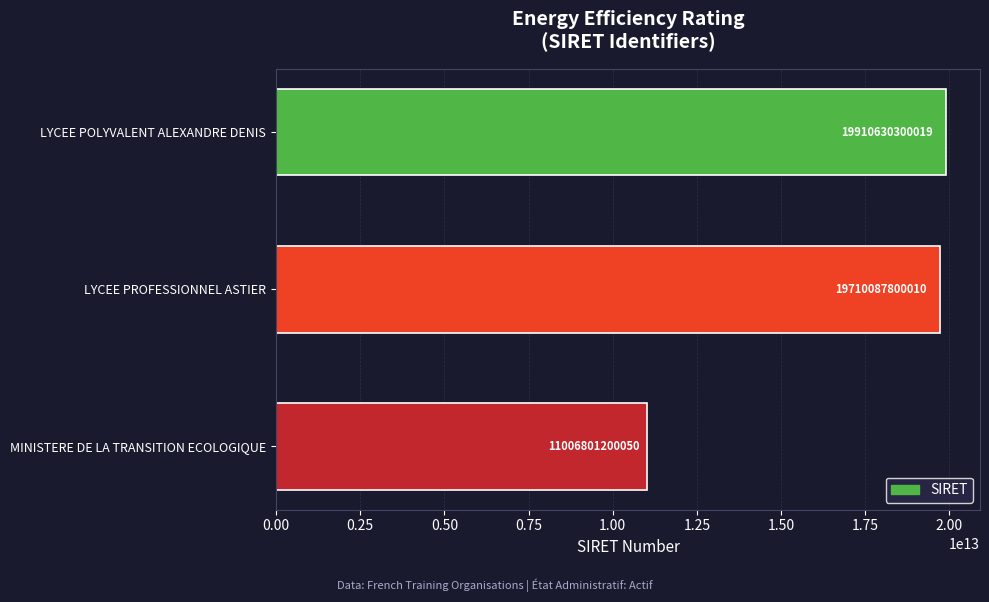

Rank the categories by value from highest to lowest.

LYCEE POLYVALENT ALEXANDRE DENIS, LYCEE PROFESSIONNEL ASTIER, MINISTERE DE LA TRANSITION ECOLOGIQUE